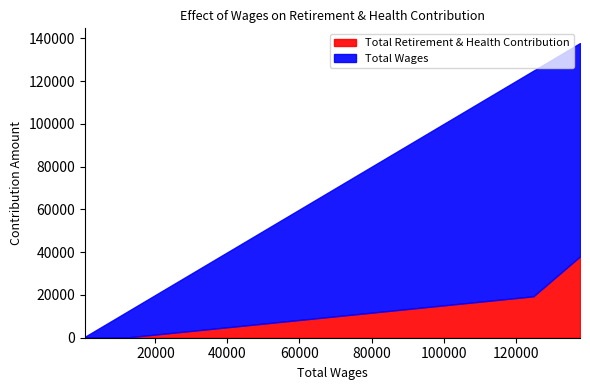

True or false: Total Wages has more than 2 points higher than both neighbors.

False